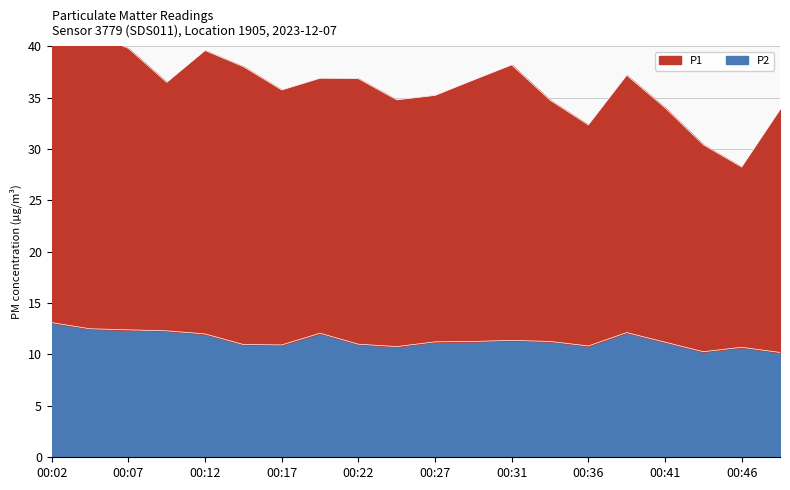

At which category does P2 reach its first local valley?

00:17